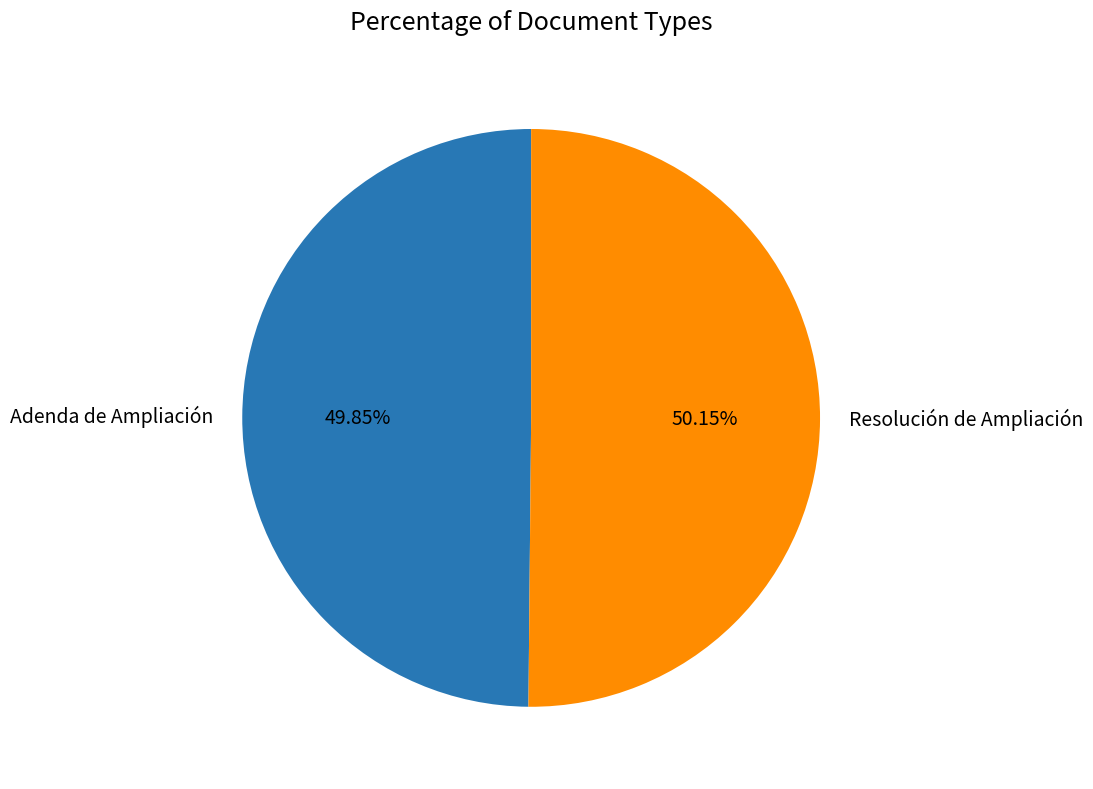

What is the ratio of the value at Adenda de Ampliación to the value at Resolución de Ampliación?

1.0